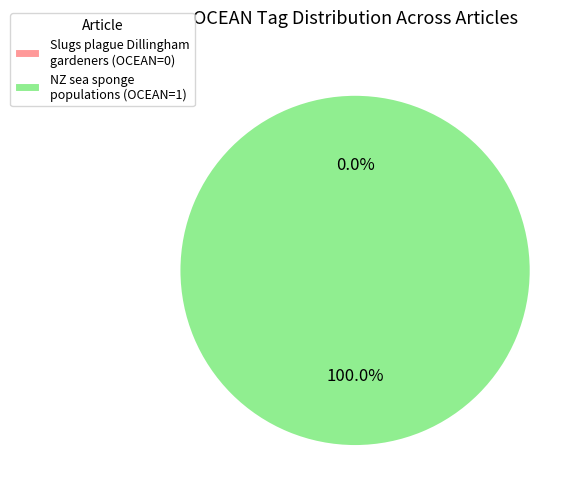

Which slice represents more than half of the pie?

D8761376-5CD0-4D41-8D13-E63A84C75D8A